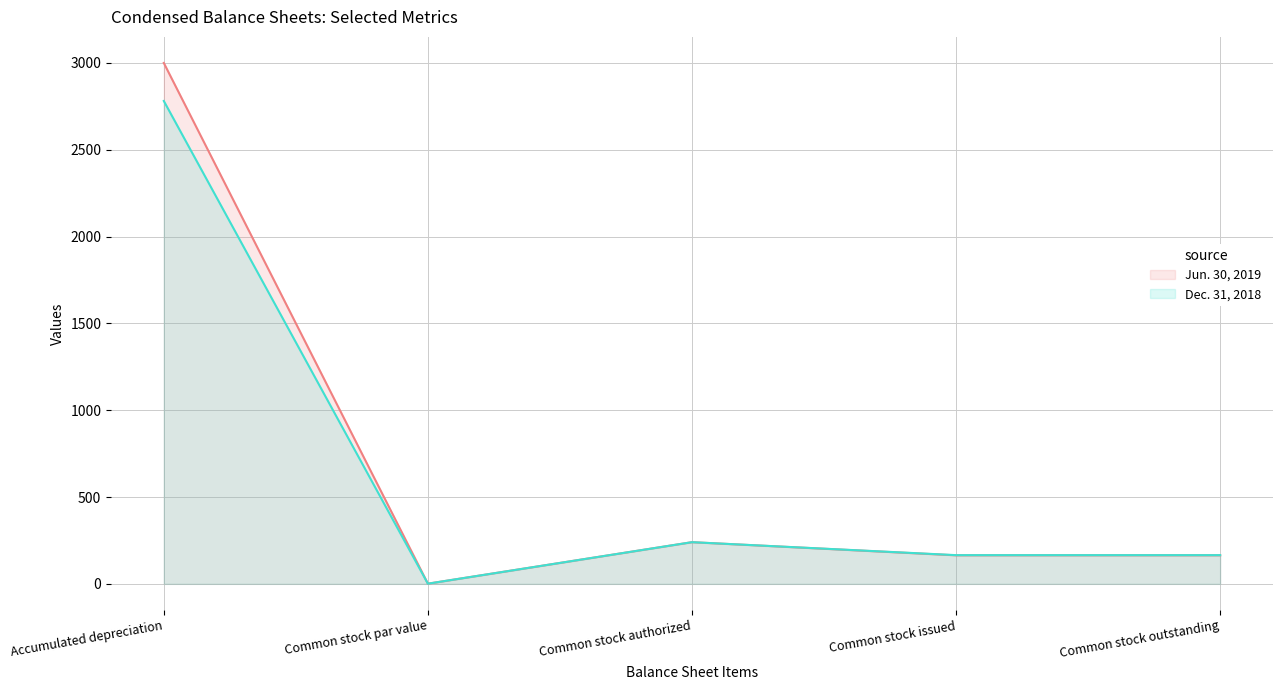

The value of Jun. 30, 2019 at Common stock authorized is 356.9. True or false?

False